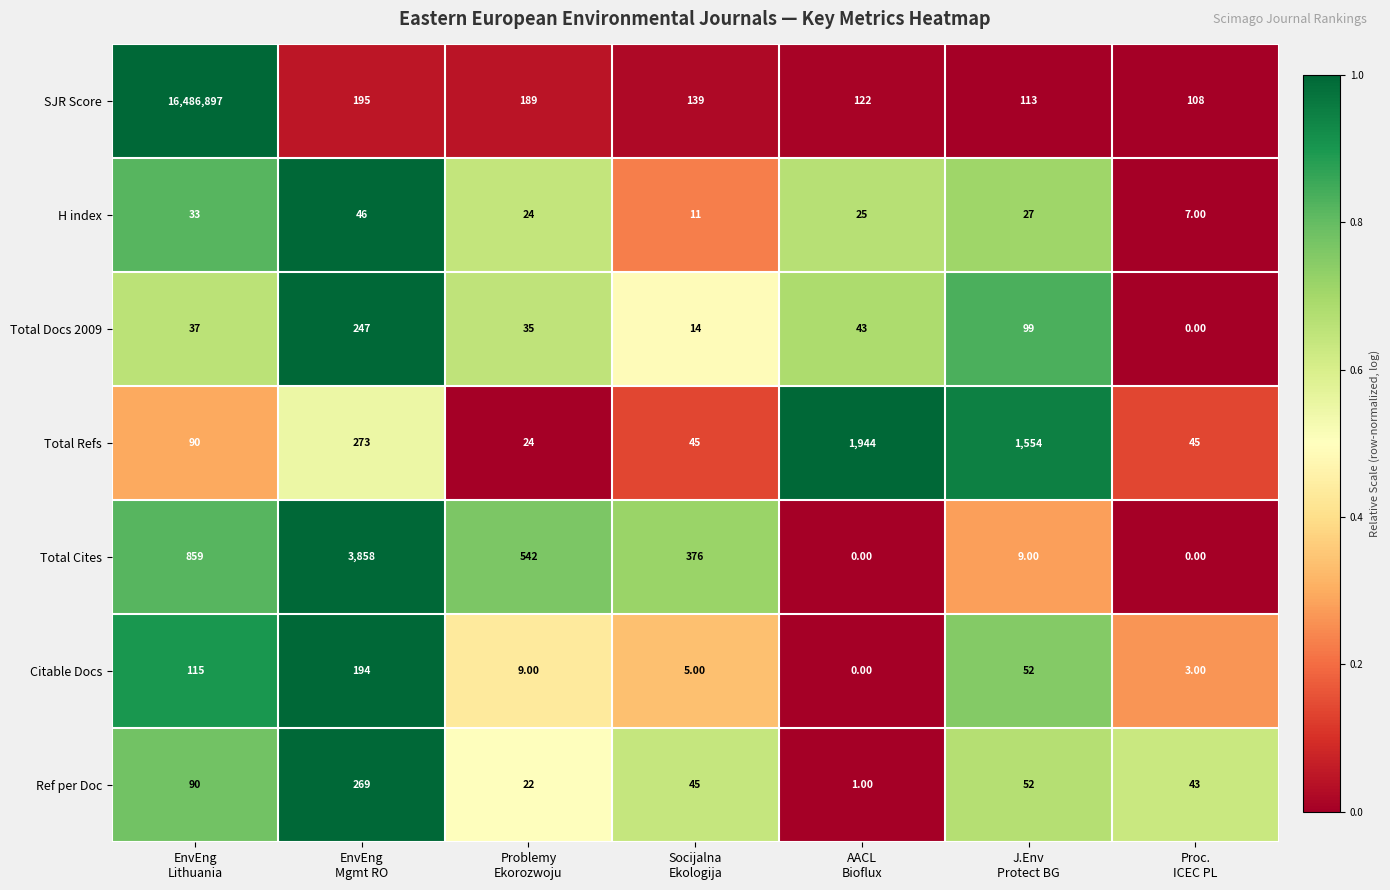

Which series has the widest spread of values?

SJR Score